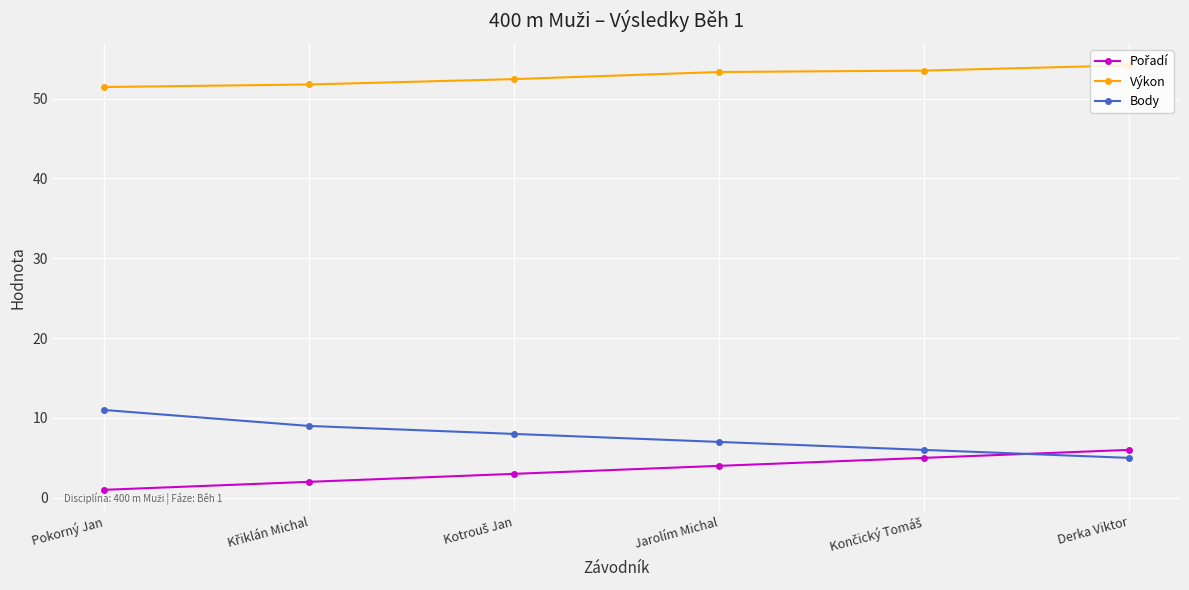

What is the greatest value displayed?

54.2